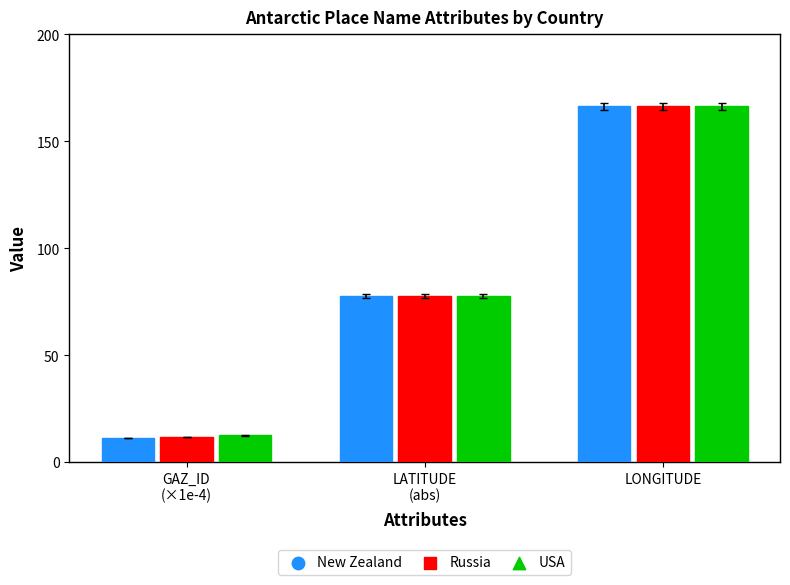

What is the sum of all USA values?

256.5